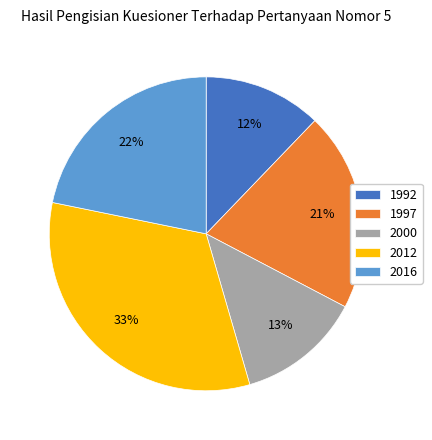

The 1992 slice represents 12% of the pie. True or false?

True